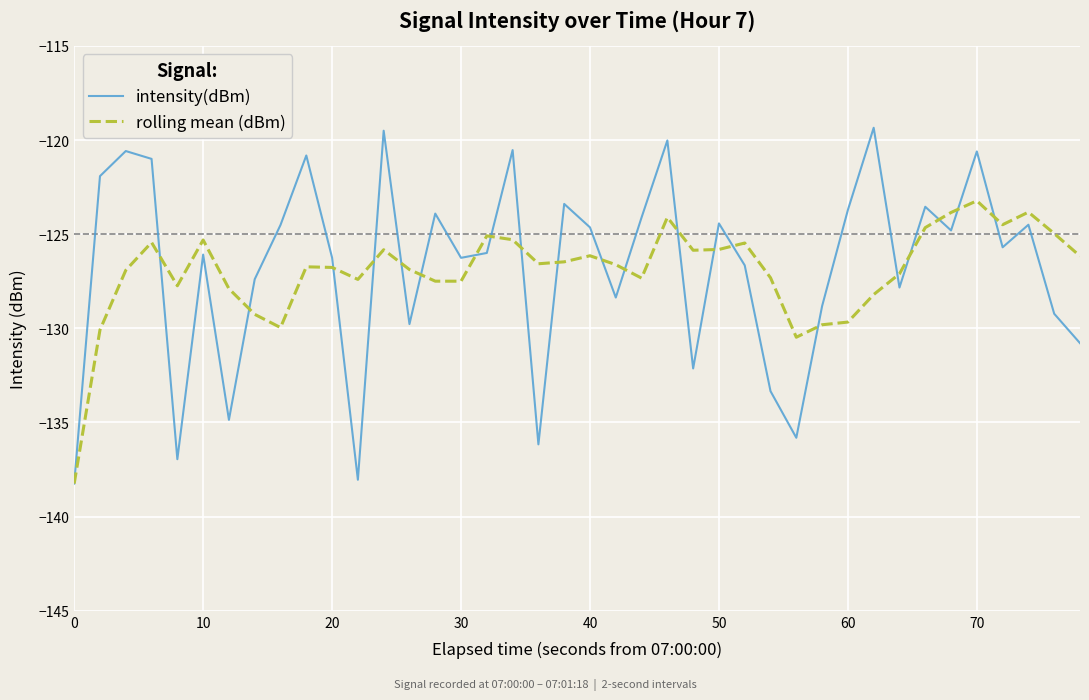

What is the maximum value shown in the chart?

-119.3